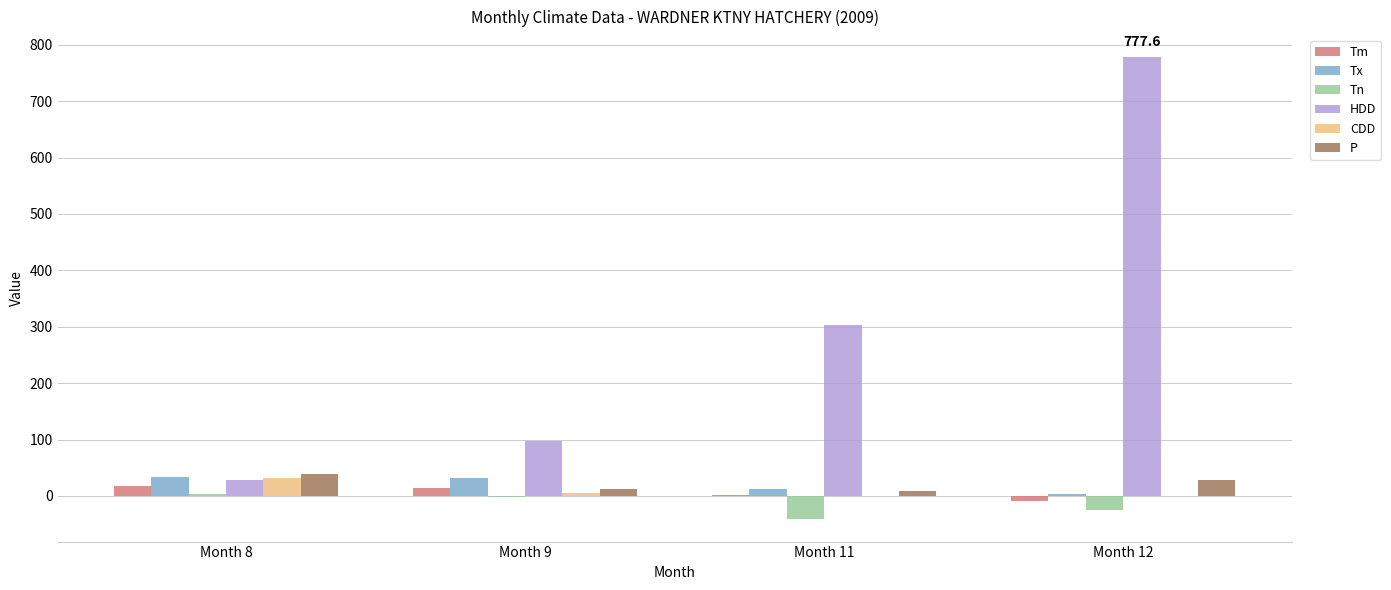

The value of Tn at Month 12 is -24.5. True or false?

True